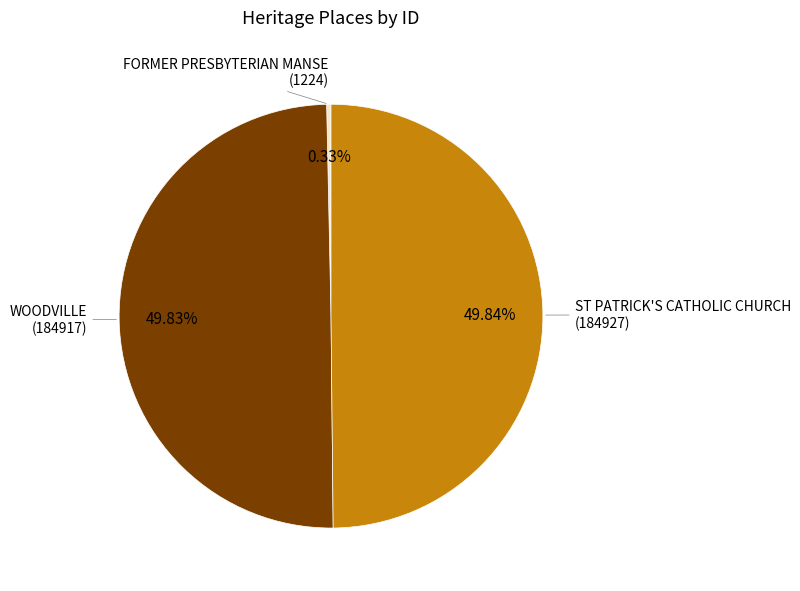

How many segments does this pie chart have?

3